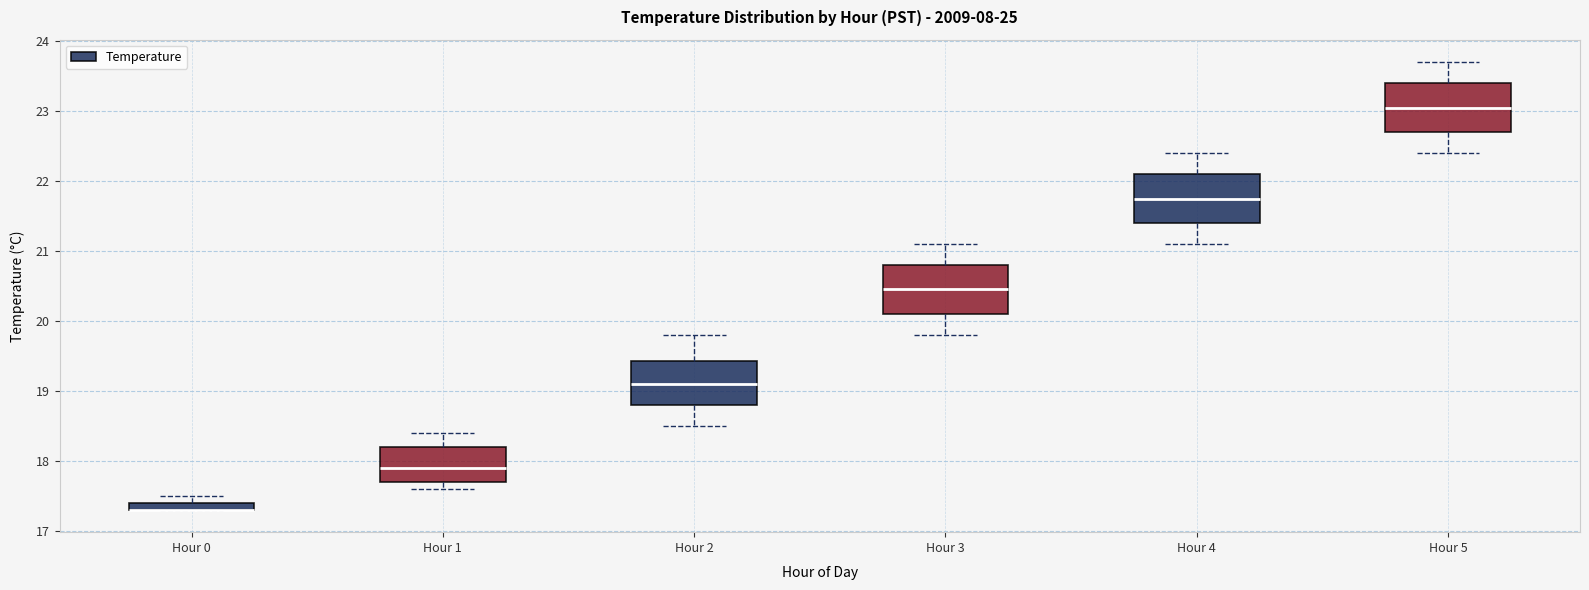

Where is the lower edge of the box for Hour 2 on the y-axis? The values are not printed on the chart, so give them approximately, as read against the axis.

18.8